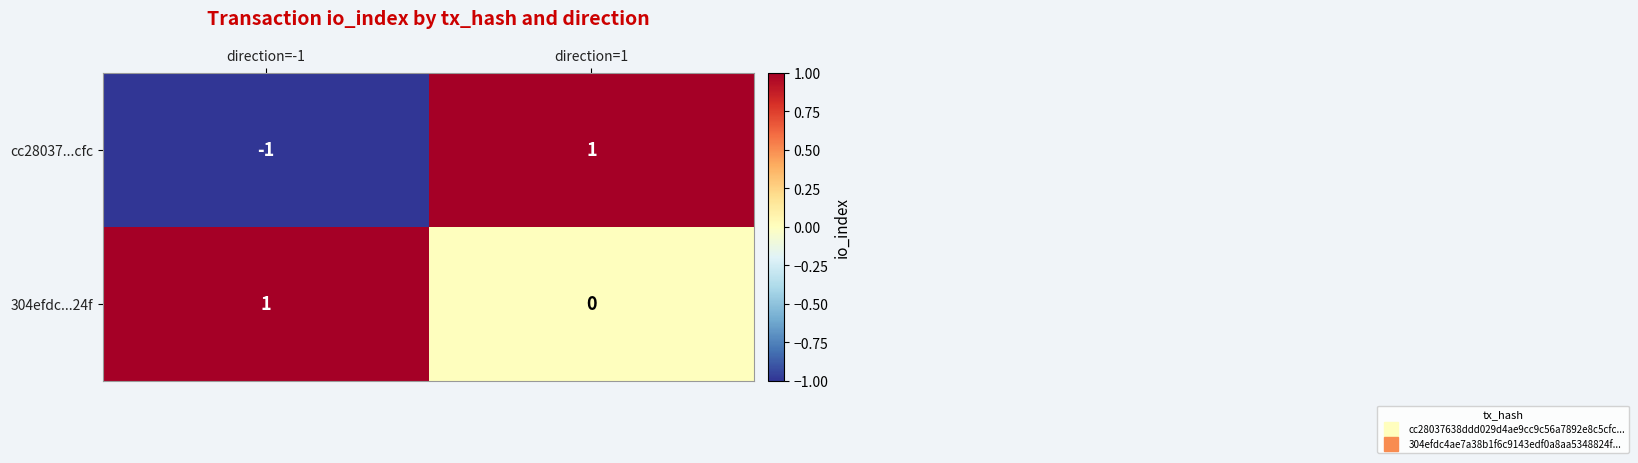

List the series in order of their overall mean, highest first.

304efdc...24f, cc28037...cfc